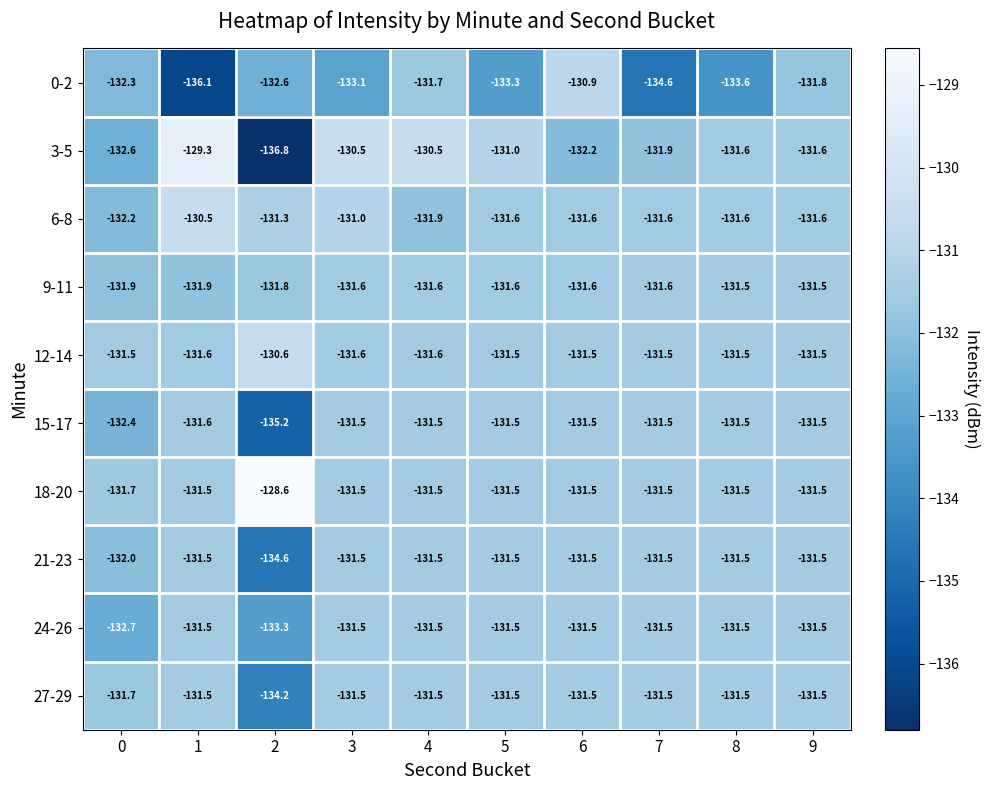

What is the total value across all series at 7?

-1318.7